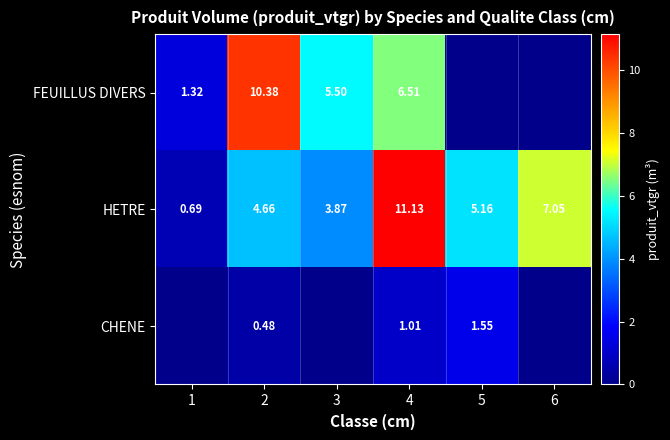

What is the minimum value for HETRE?

0.7